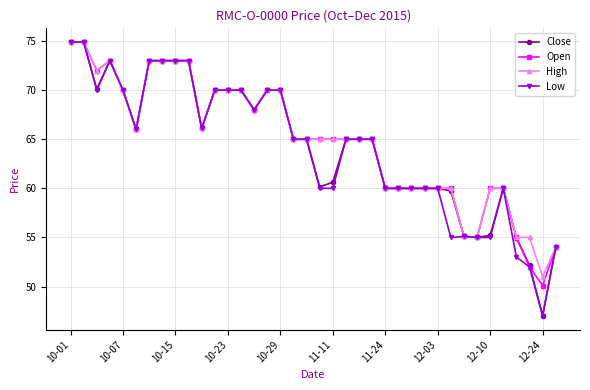

Which series has the widest spread of values?

Low